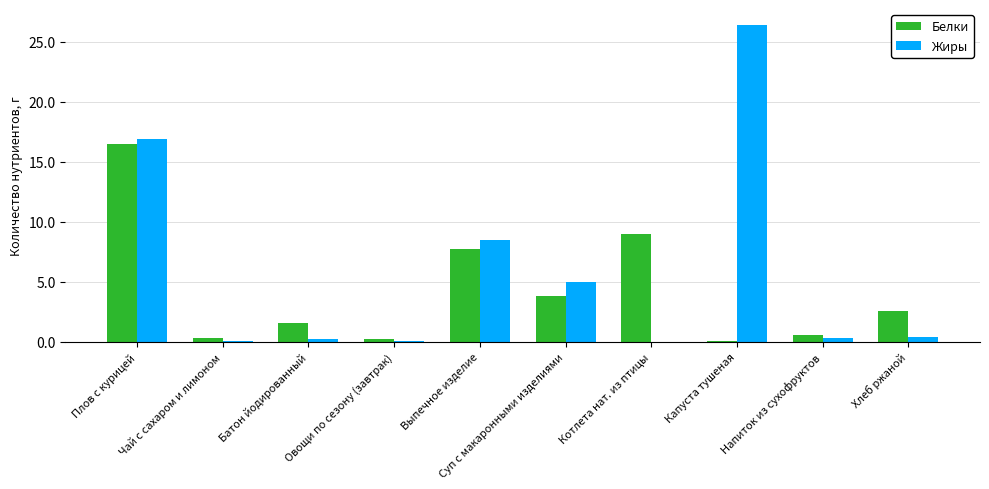

At which label is Белки closest to 8?

Выпечное изделие